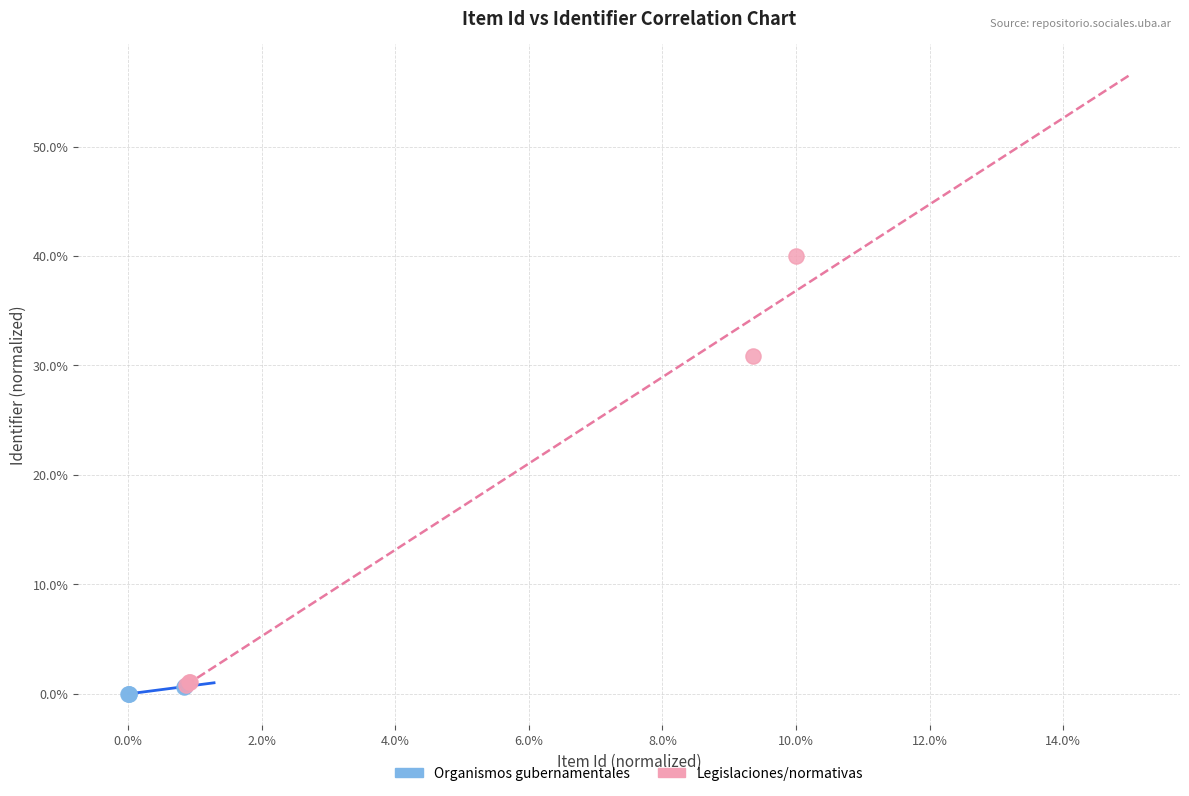

Which series contains the lowest Y value?

Organismos gubernamentales